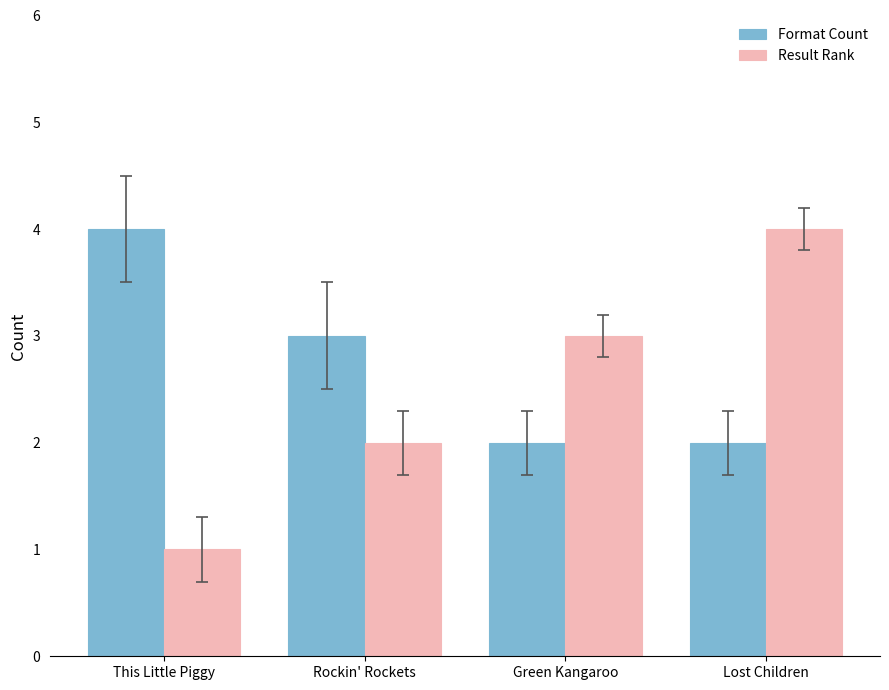

Where is Format Count nearest to the value 3?

Rockin' Rockets